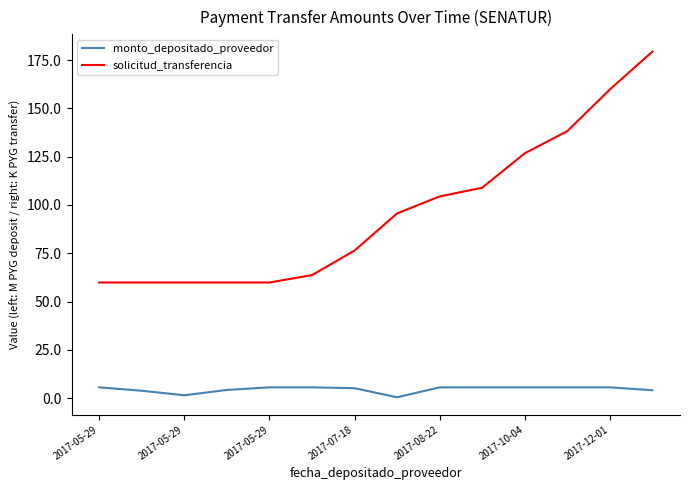

Does the chart have visible grid lines?

No